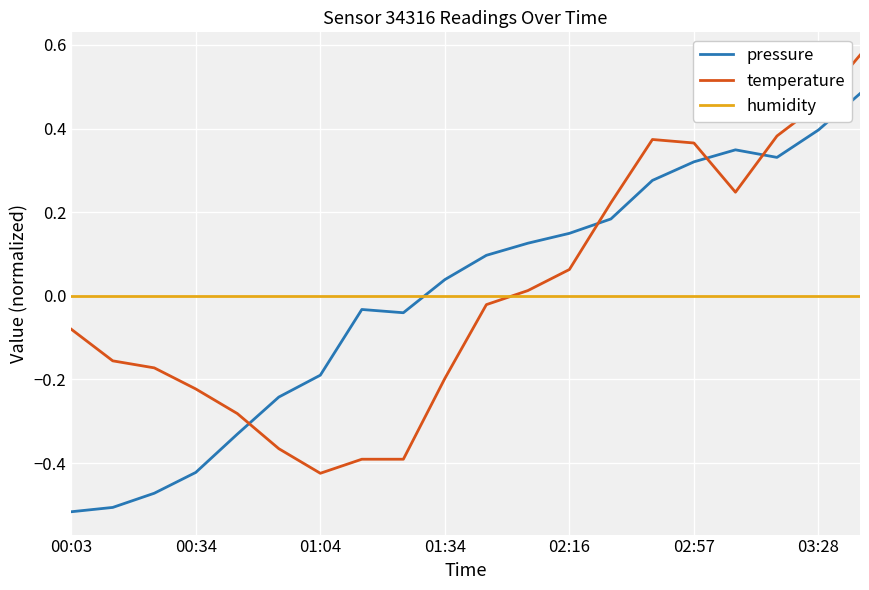

Which series ends up on top after the final intersection of humidity and pressure?

pressure